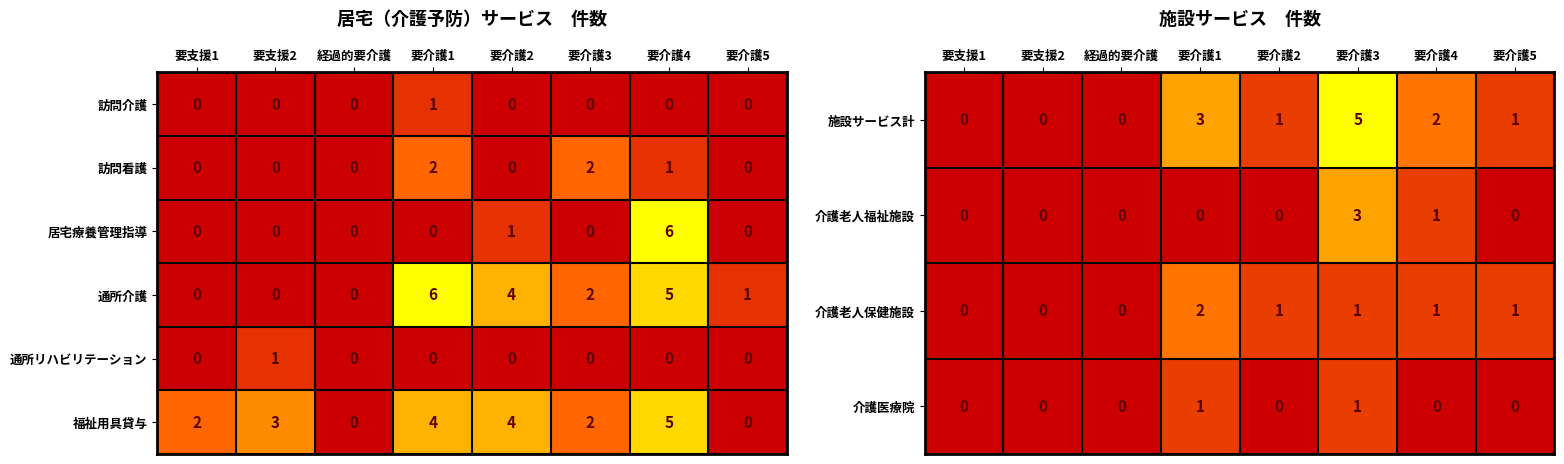

Which series has the largest total across all categories?

福祉用具貸与